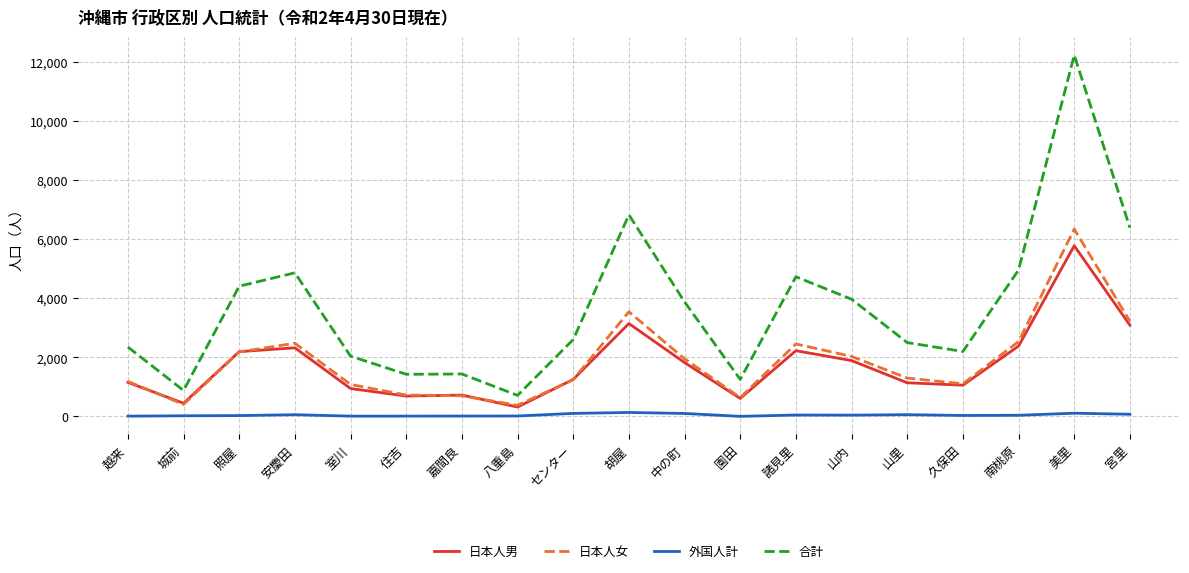

How many categories are shown in the chart?

19